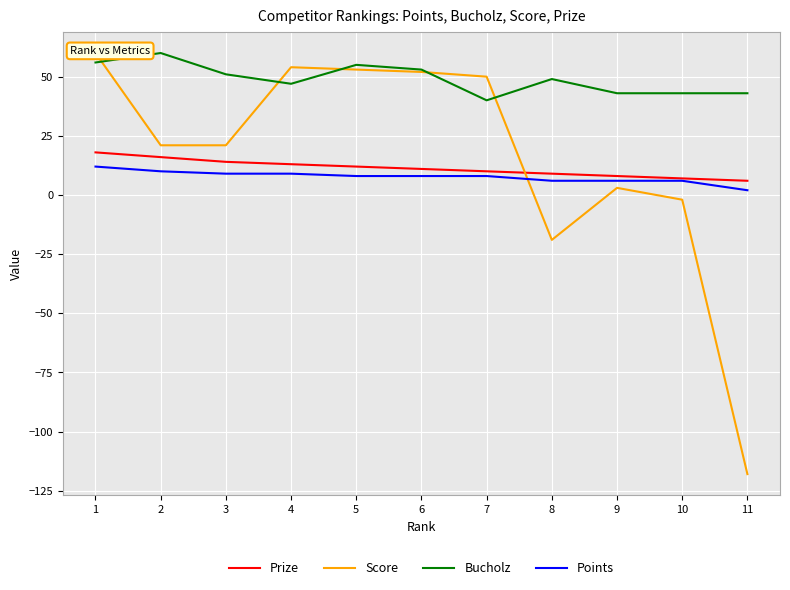

True or false: Bucholz and Prize intersect in this chart.

False